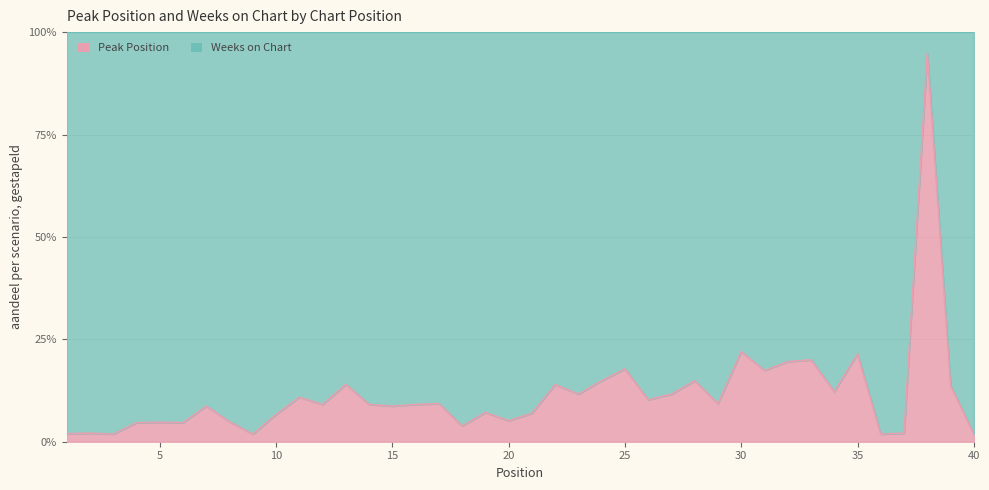

How many points are lower than both their immediate neighbors (excluding endpoints)?

13